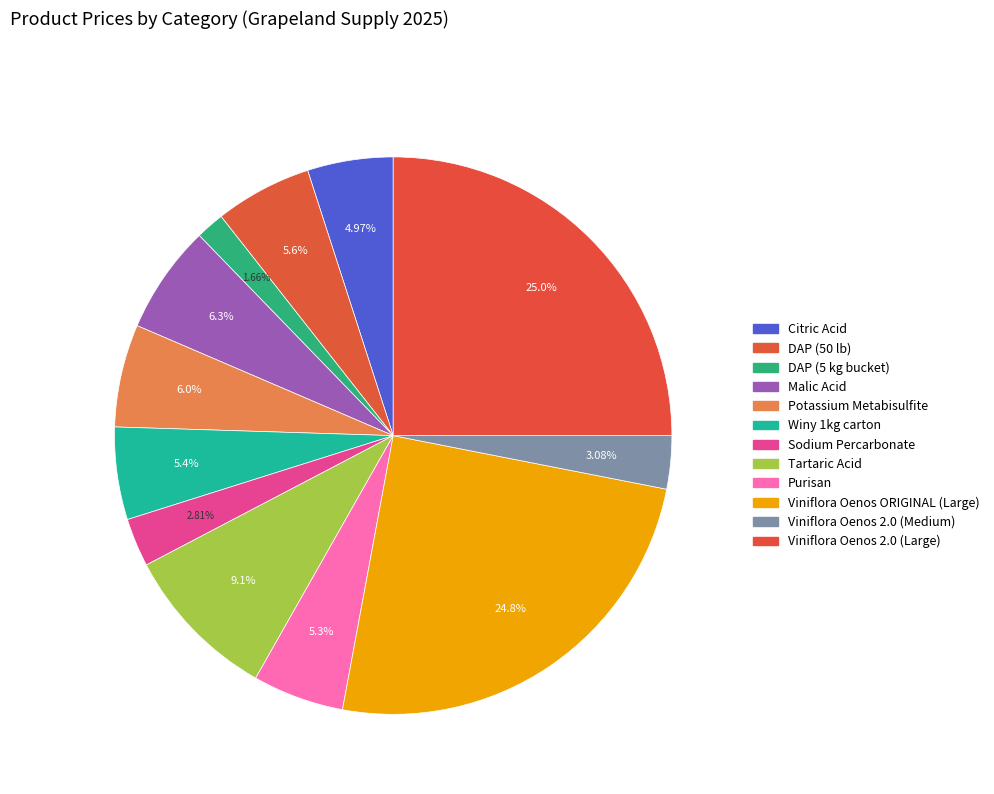

To the nearest percent, what is the difference between the largest and smallest slice percentages?

23%